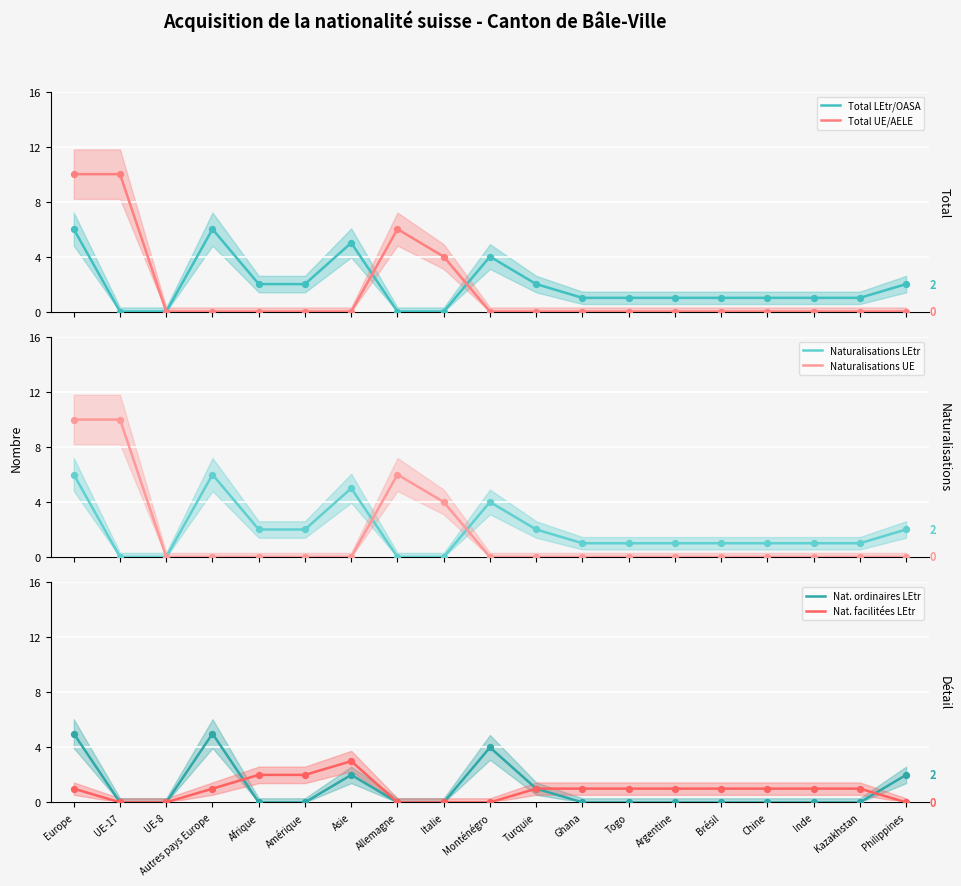

What are all the series names shown in the legend?

Total LEtr/OASA, Total UE/AELE, Naturalisations LEtr, Naturalisations UE, Nat. ordinaires LEtr, Nat. facilitées LEtr